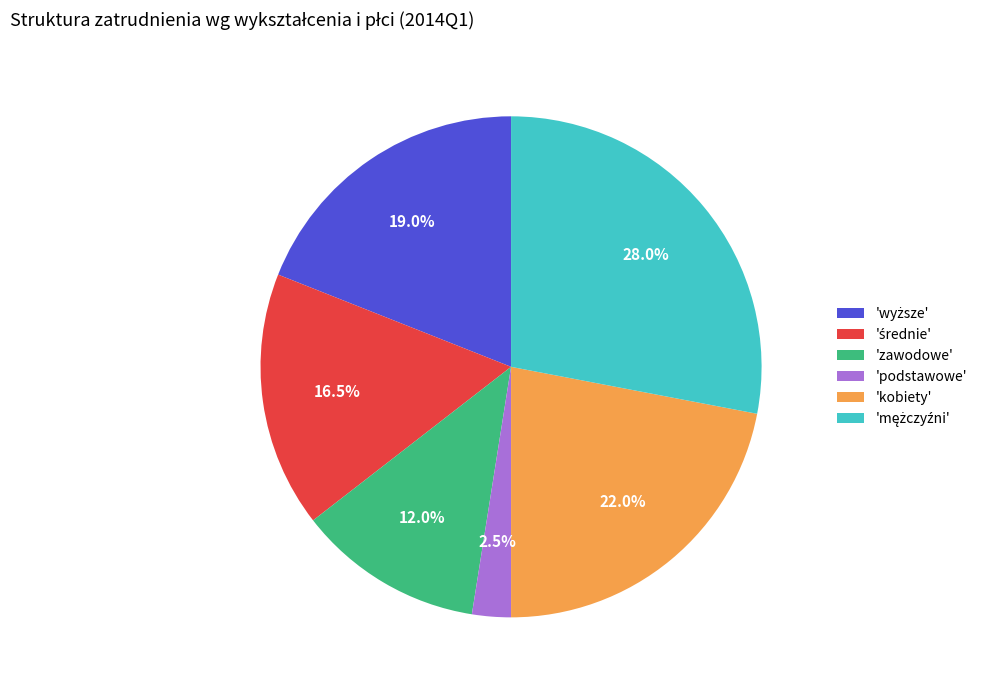

Which category has the smallest portion of the pie?

'podstawowe'